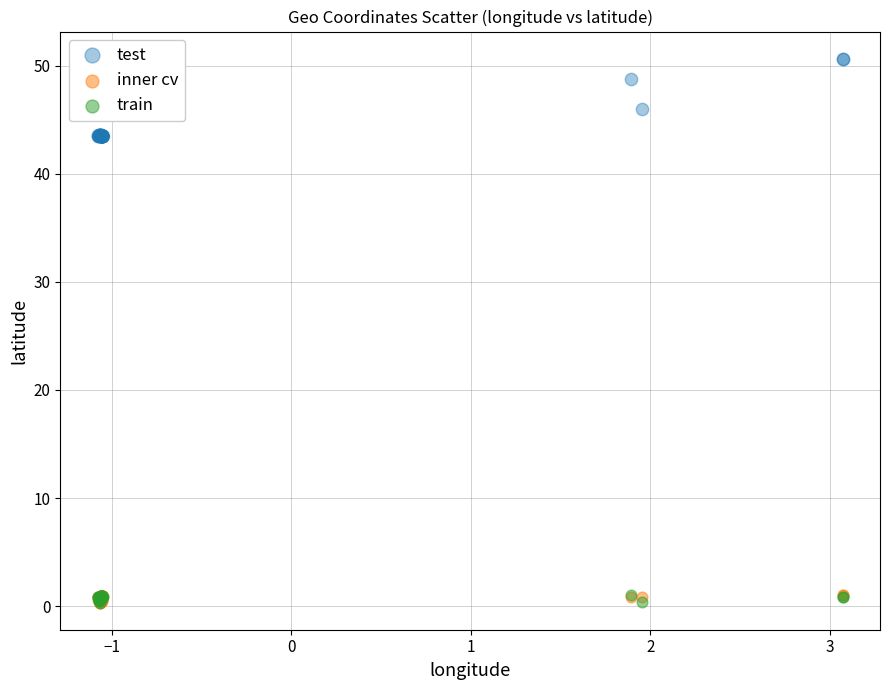

What are all the series names shown in the legend?

test, inner cv, train